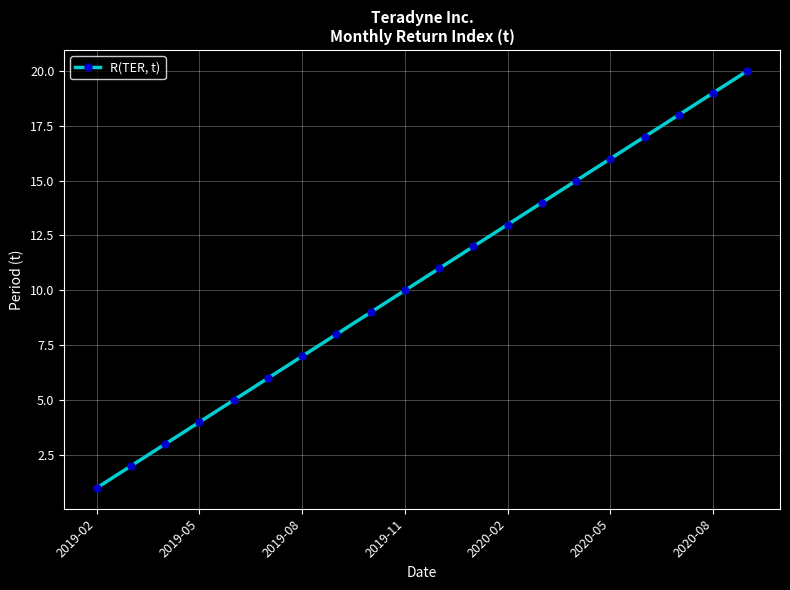

How many lines are shown in the chart?

1